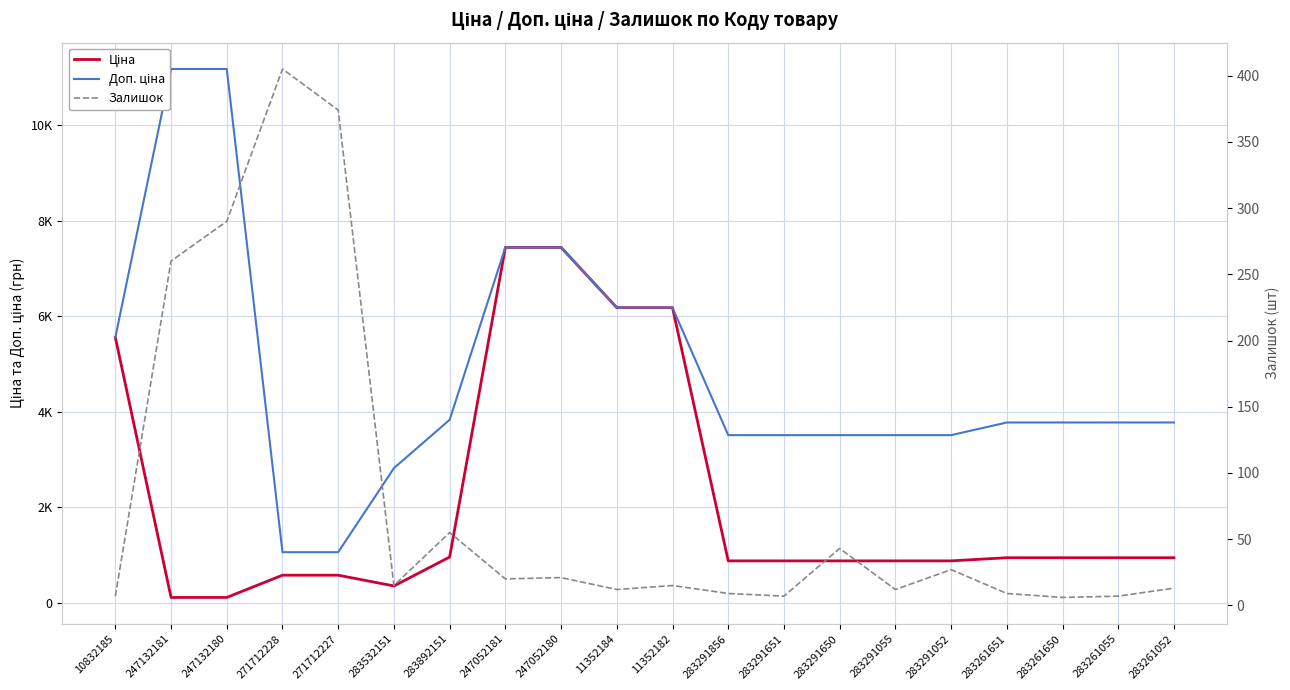

True or false: Ціна has a value of 878.0 at 283291055.

True